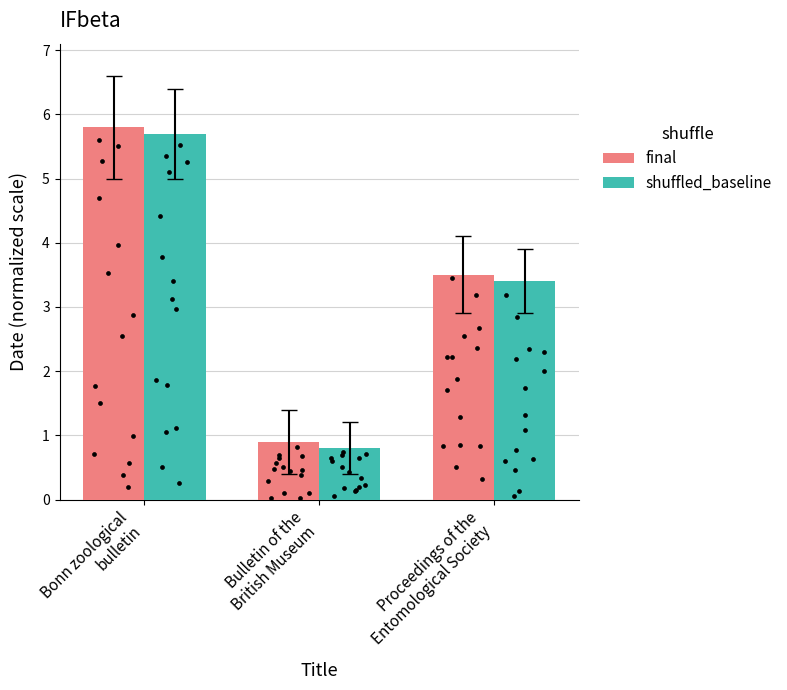

Which series reaches the minimum Y coordinate?

shuffled_baseline